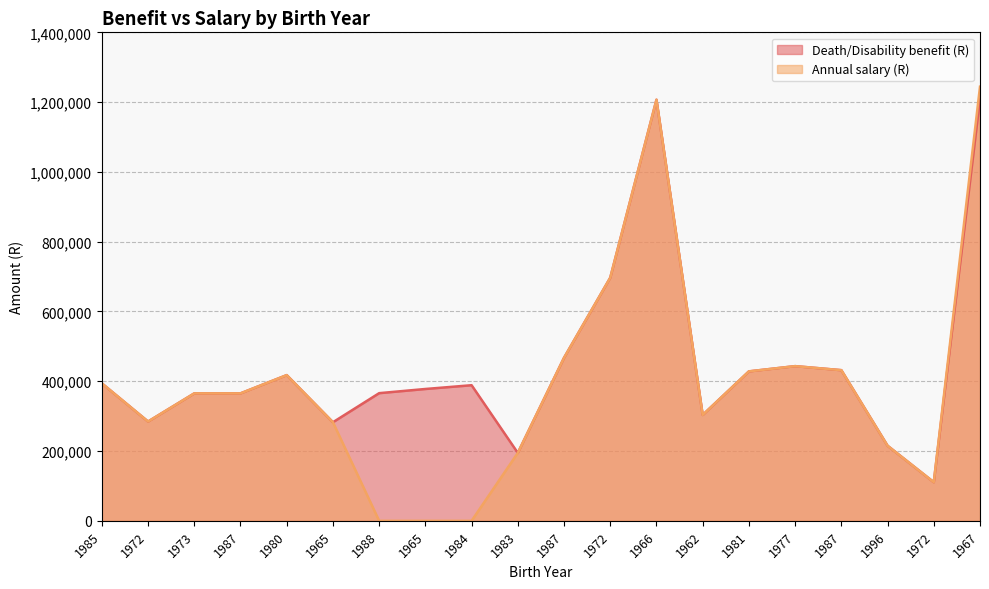

Where is the first local minimum for Annual salary (R)?

1972